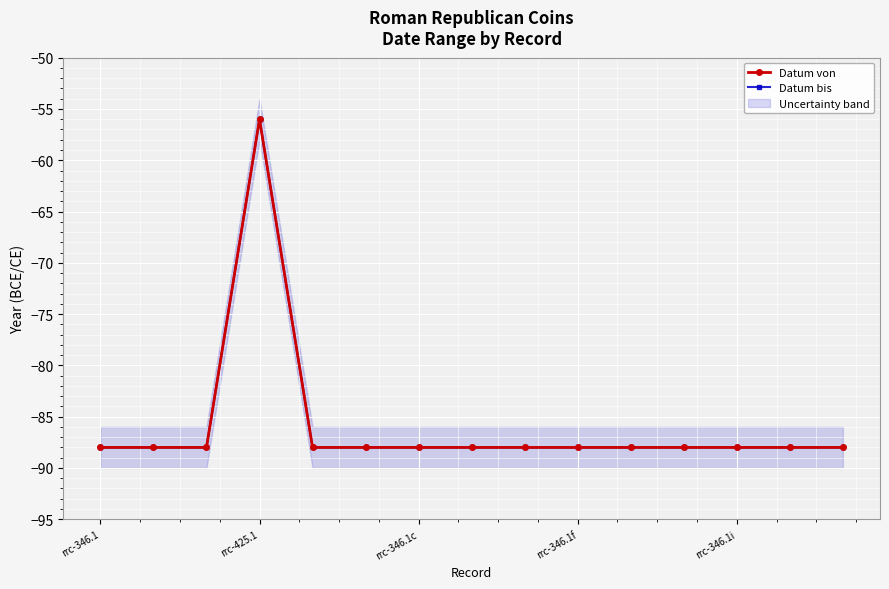

True or false: Datum von and Datum bis cross at least once.

False